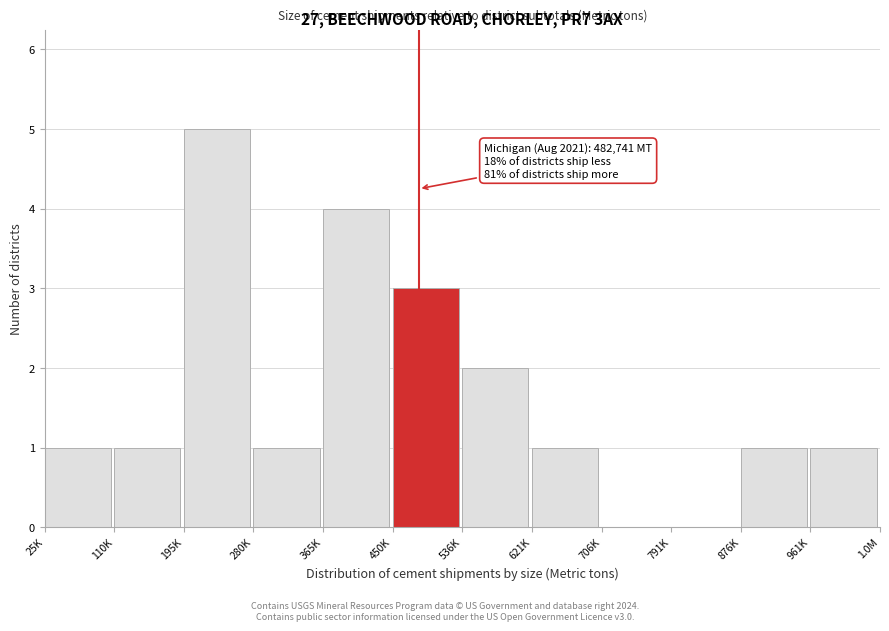

Reading left to right, what are all the values shown in this chart?

25K=1	110K=1	195K=5	280K=1	365K=4	450K=3	536K=2	621K=1	706K=0	791K=0	876K=1	961K=1